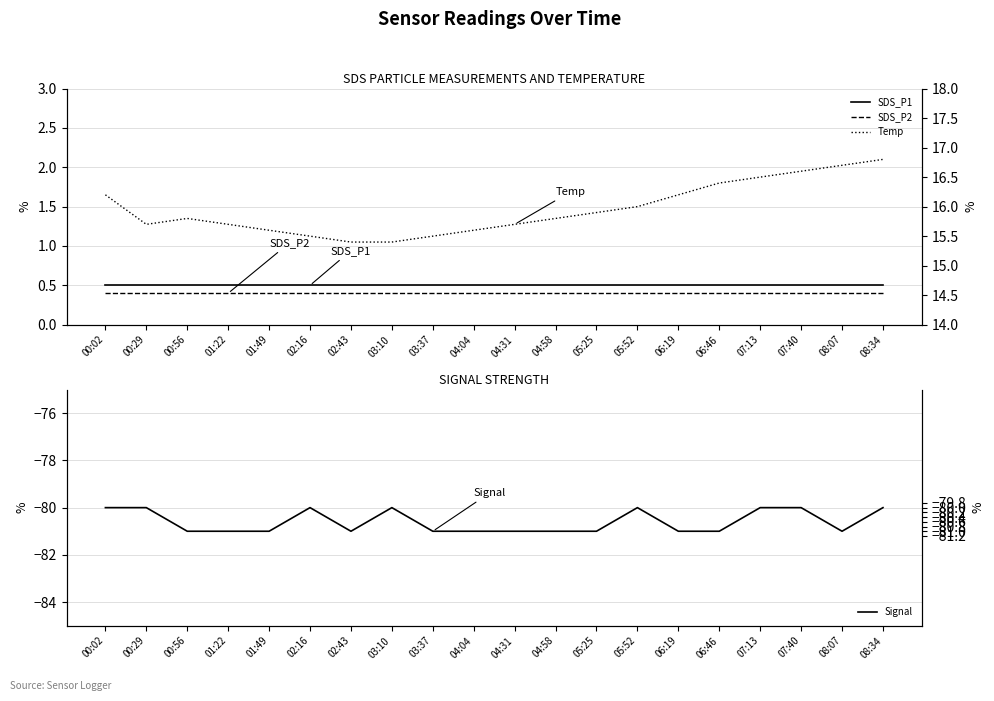

At 03:10, list the series in order from smallest to largest.

Signal, SDS_P2, SDS_P1, Temp